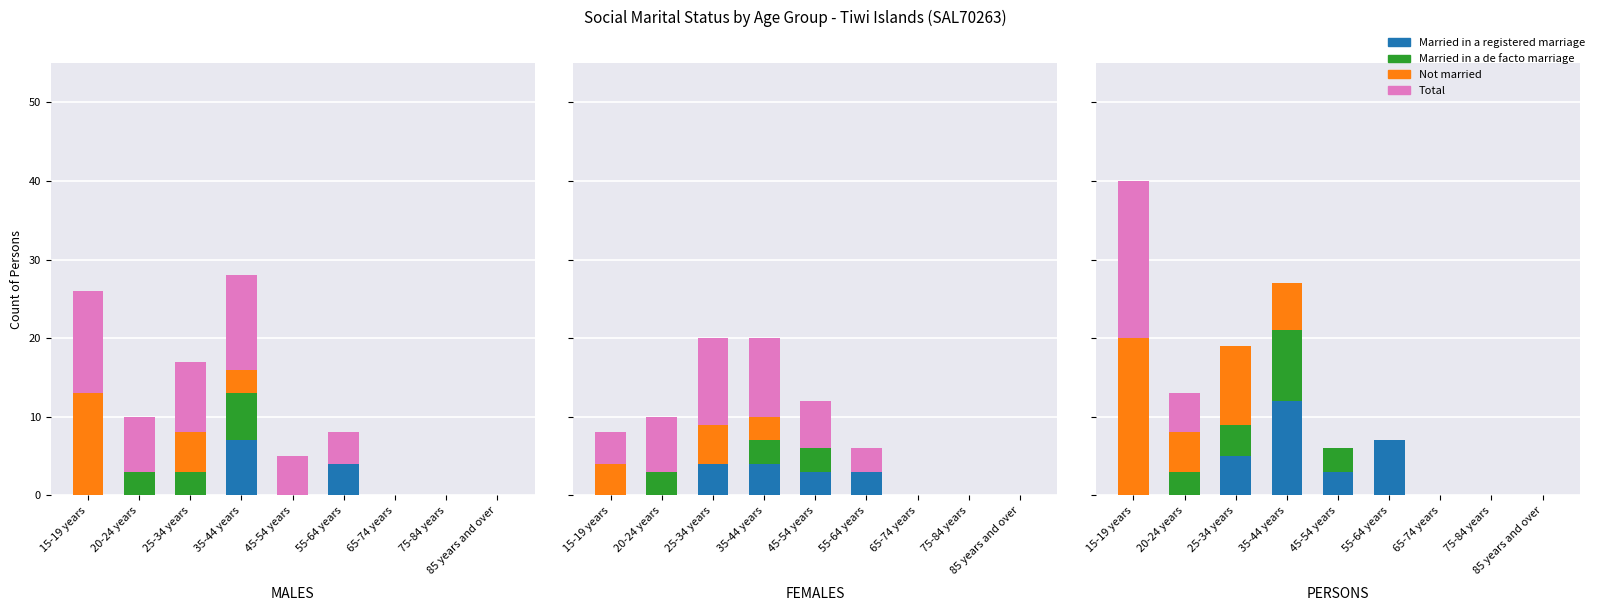

Which label corresponds to the smallest value in the chart?

15-19 years